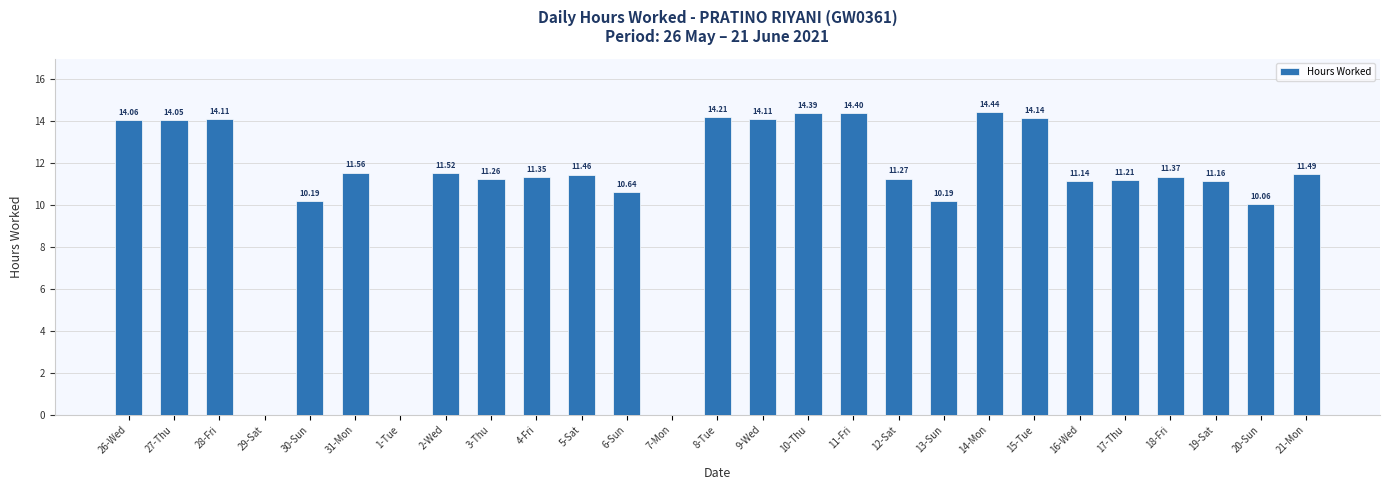

What is the change in value from 10-Thu to 21-Mon?

-2.9